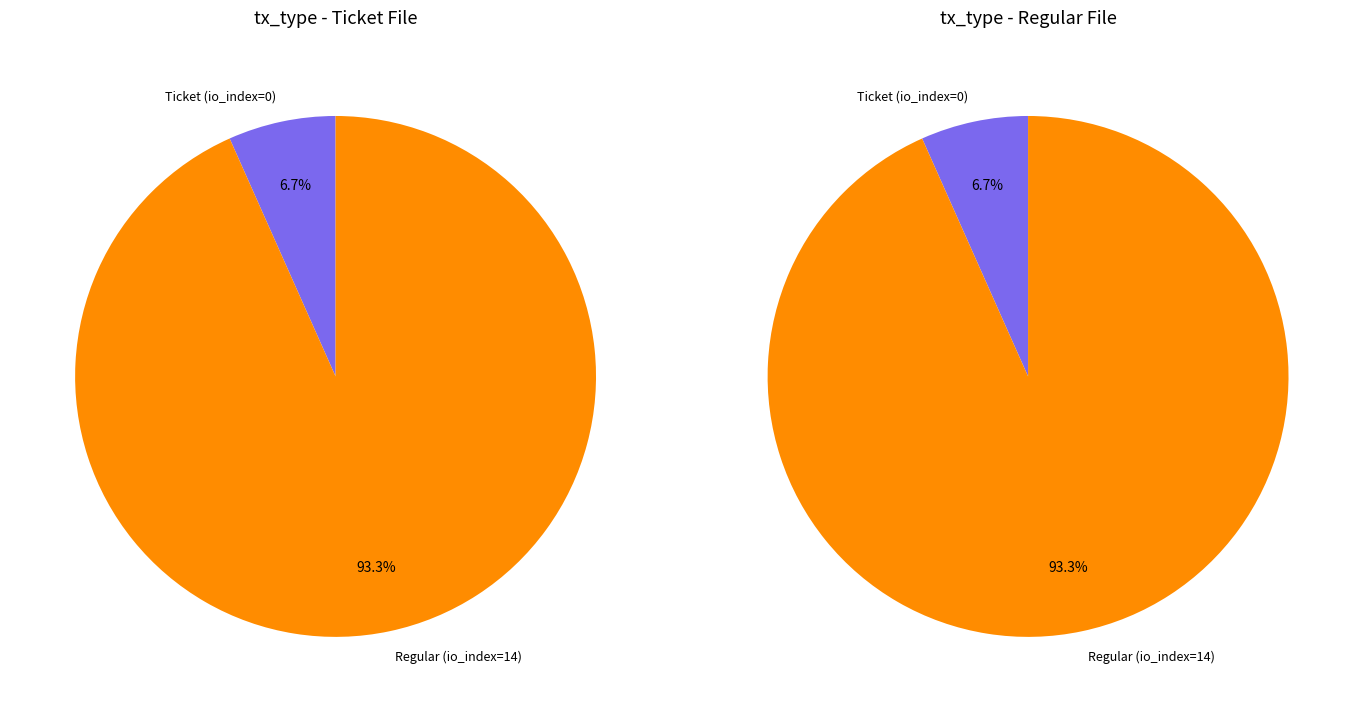

Rank the categories by value from lowest to highest.

Ticket (io_index=0), Regular (io_index=14)